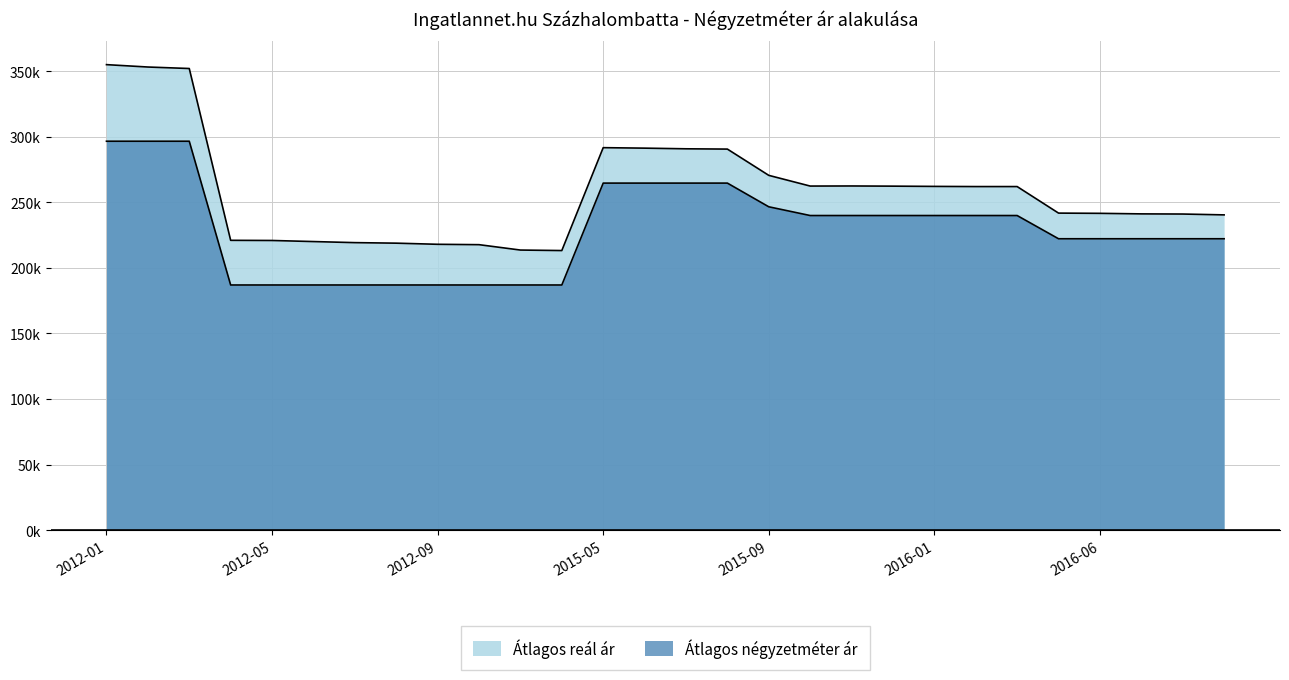

True or false: Átlagos reál ár and Átlagos négyzetméter ár intersect in this chart.

False